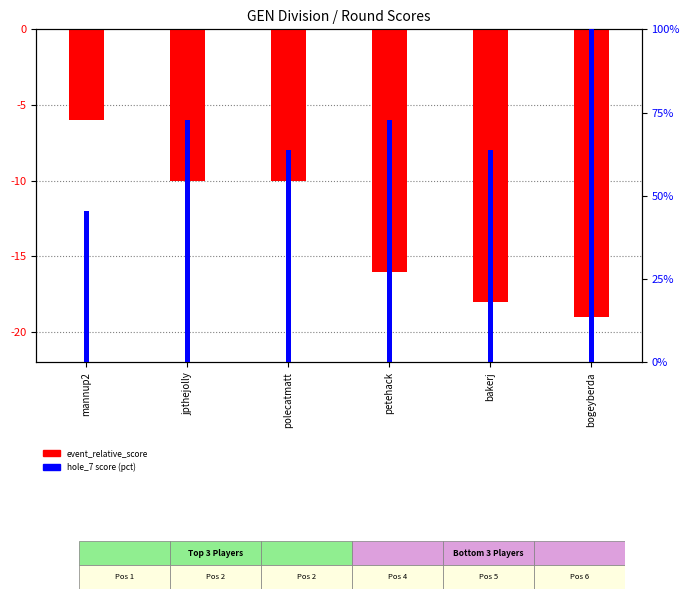

What is the total value across all series at mannup2?

41.5